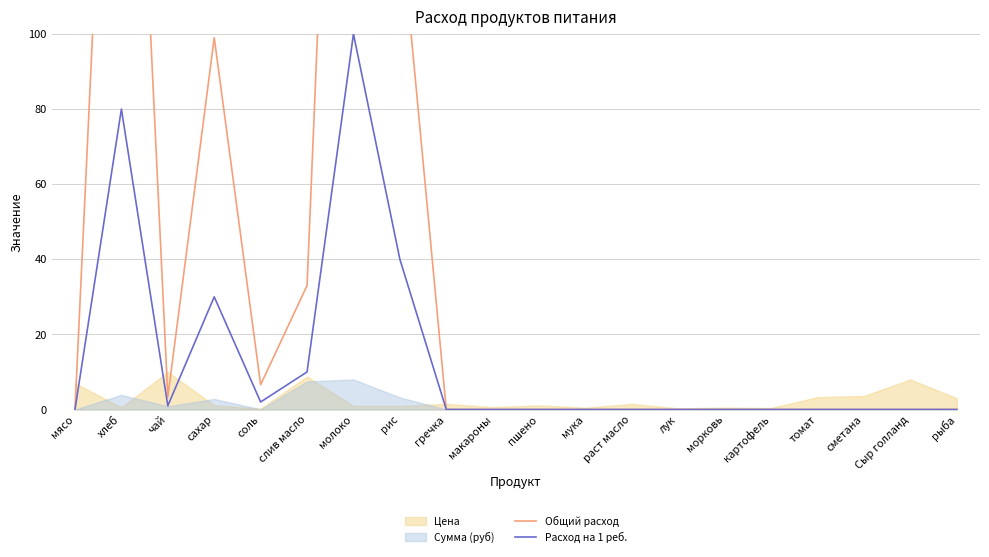

True or false: Расход на 1 реб. has more than 2 interior local peaks.

True